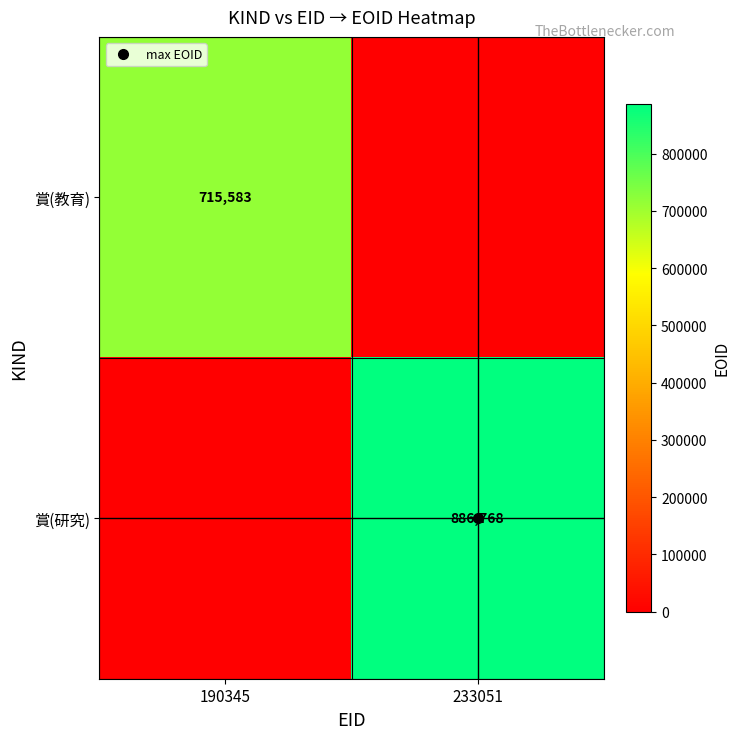

Which series has the widest spread of values?

賞(研究)